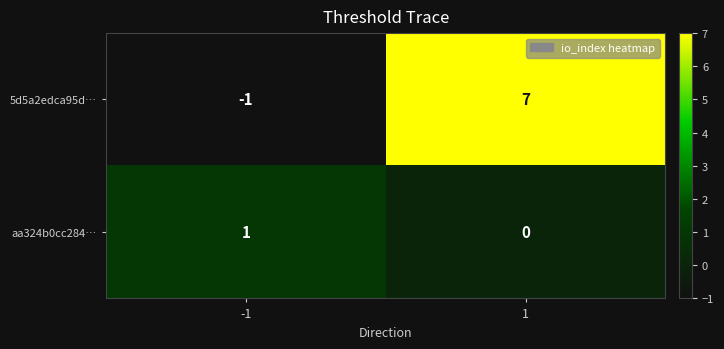

The 5d5a2edca95d… series shows 0 at -1. True or false?

False